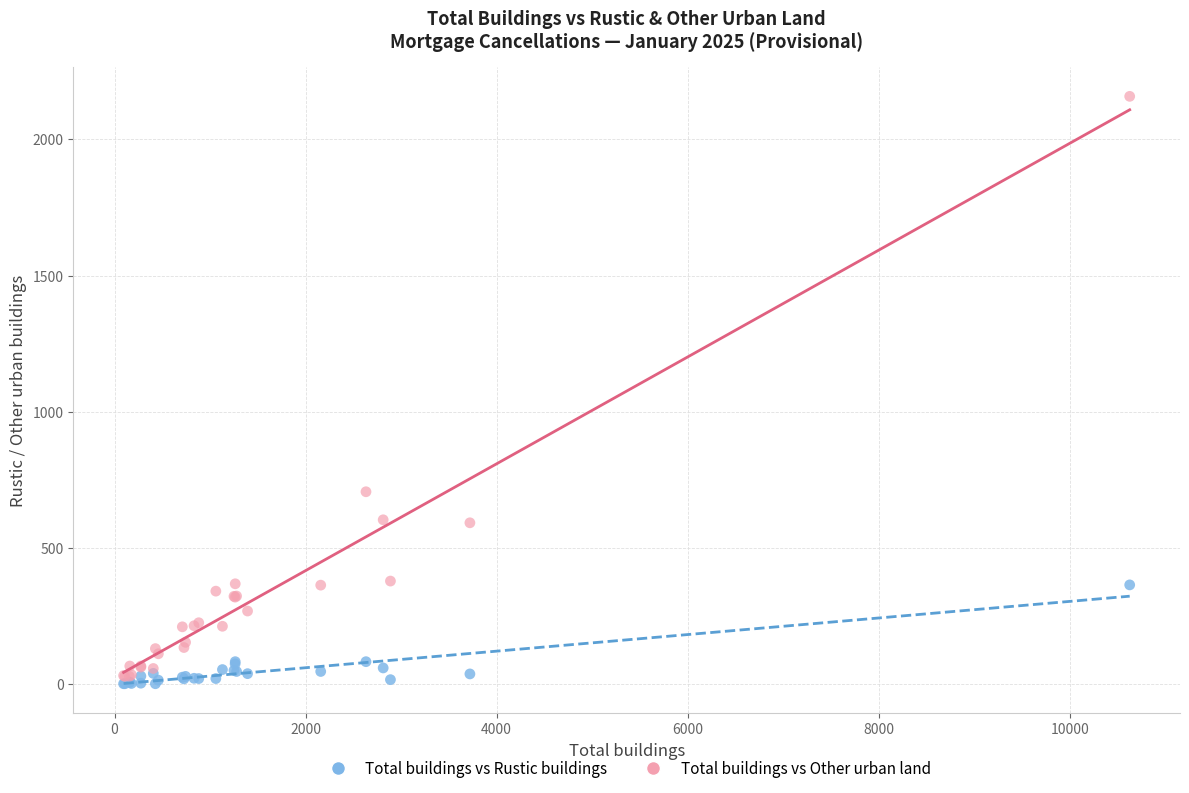

Which series has the largest Y range (max minus min)?

Total buildings vs Other urban land